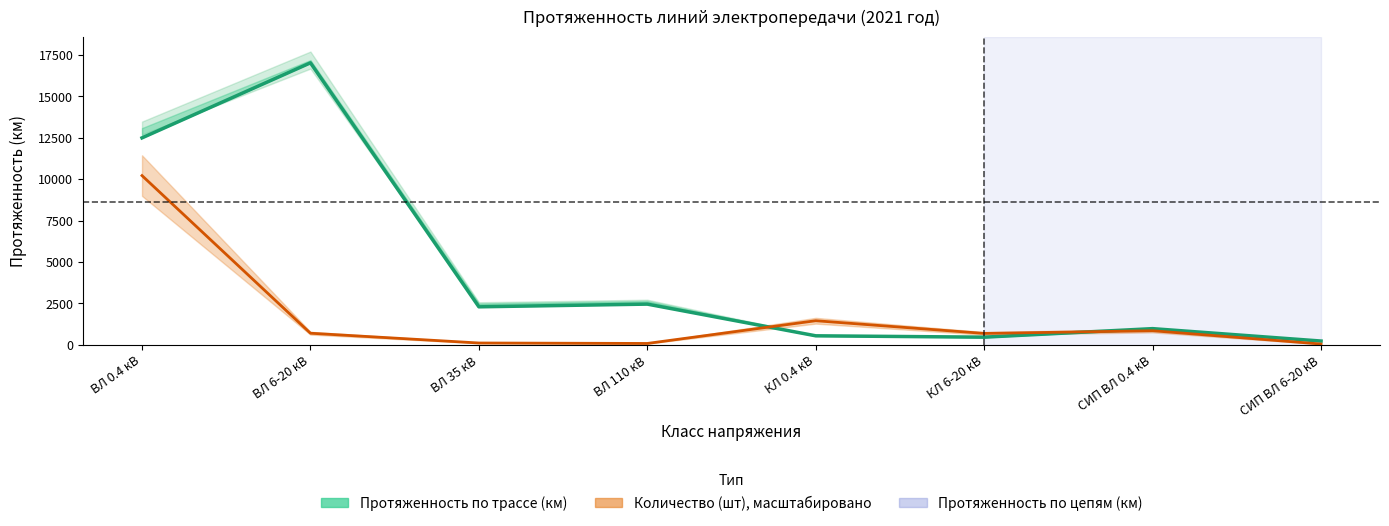

The value at ВЛ 35 кВ is 3544.7. True or false?

False